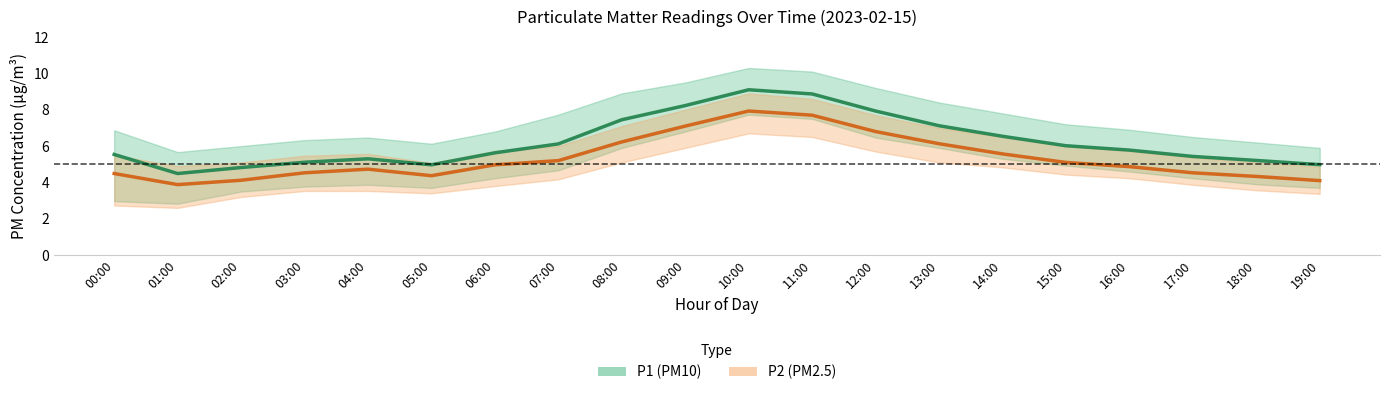

Which category has the highest value across all series?

10:00